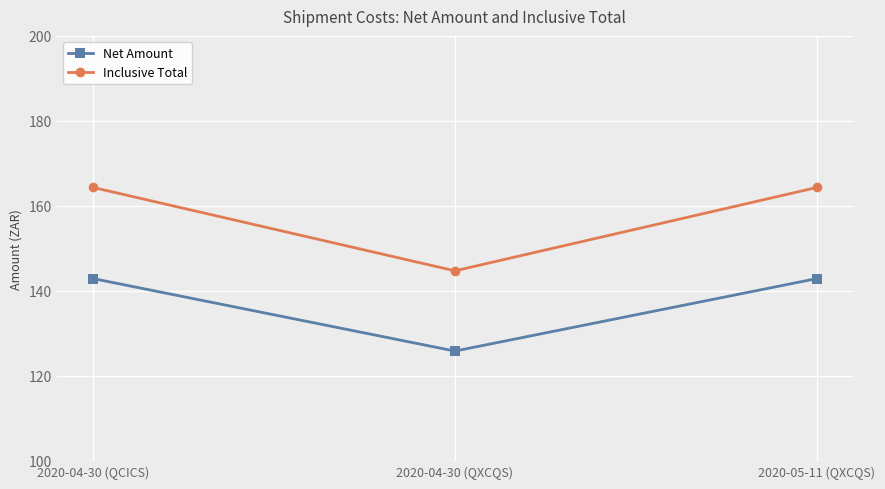

Which series has the largest range (max minus min)?

Inclusive Total